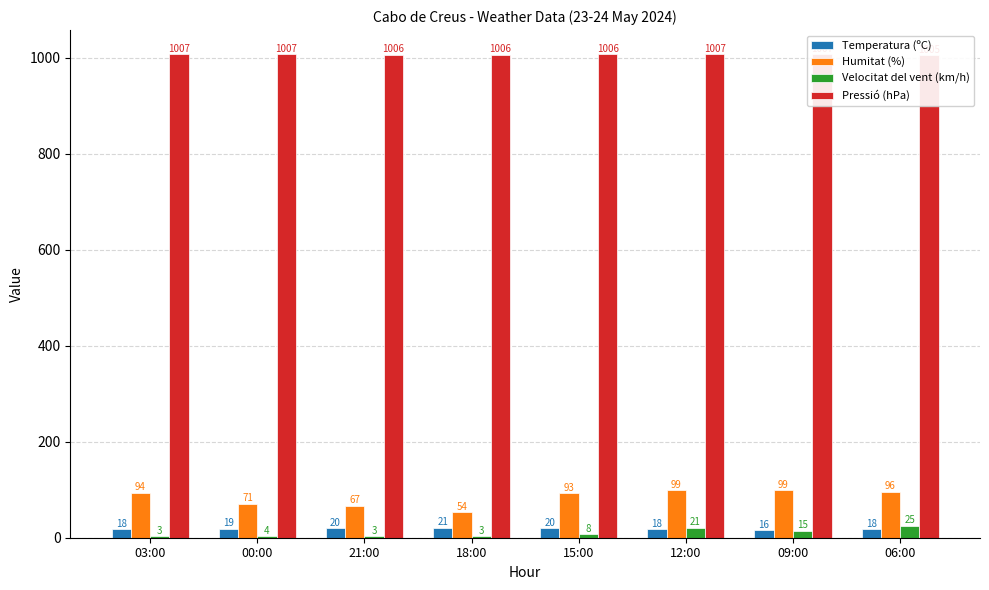

List the labels in order of Velocitat del vent (km/h) value, largest first.

06:00, 12:00, 09:00, 15:00, 00:00, 03:00, 21:00, 18:00